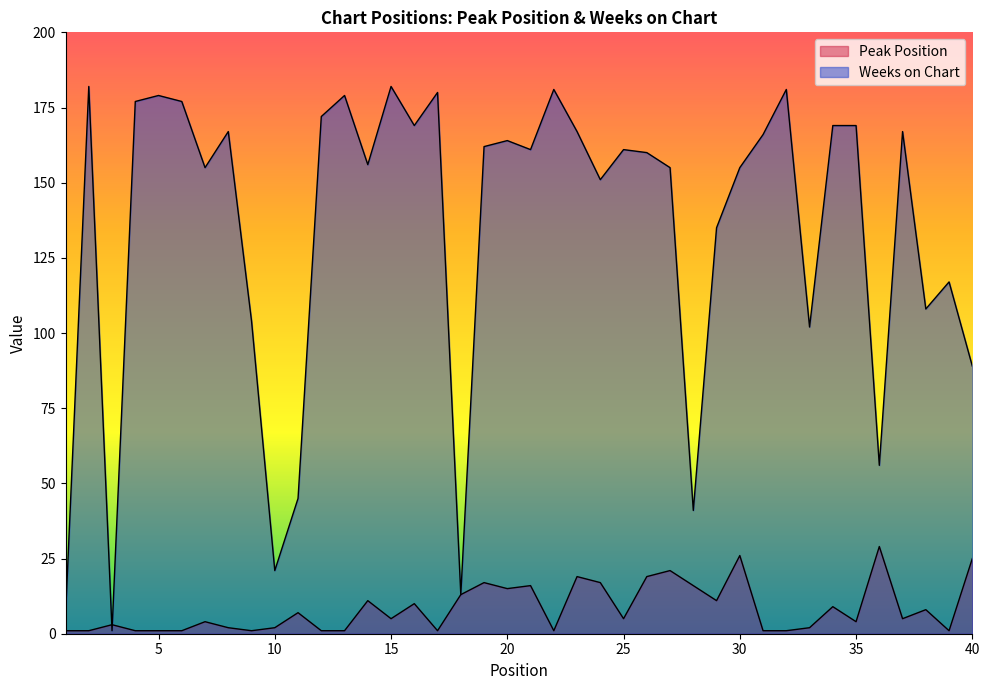

The value of Weeks on Chart at 28 is 15. True or false?

False